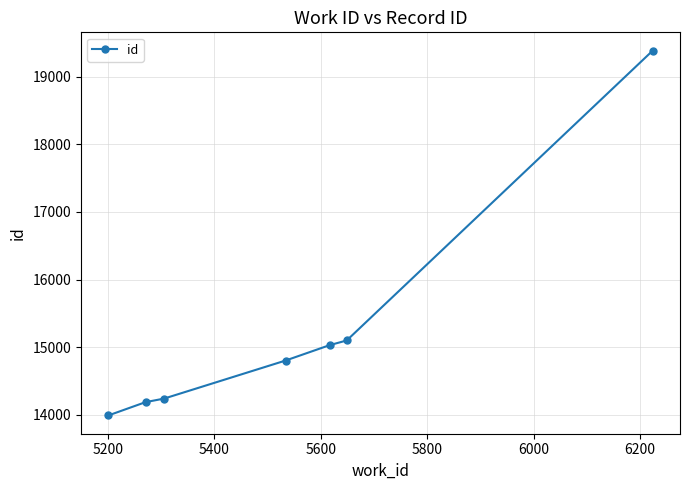

What is the difference between the maximum and minimum values?

5395